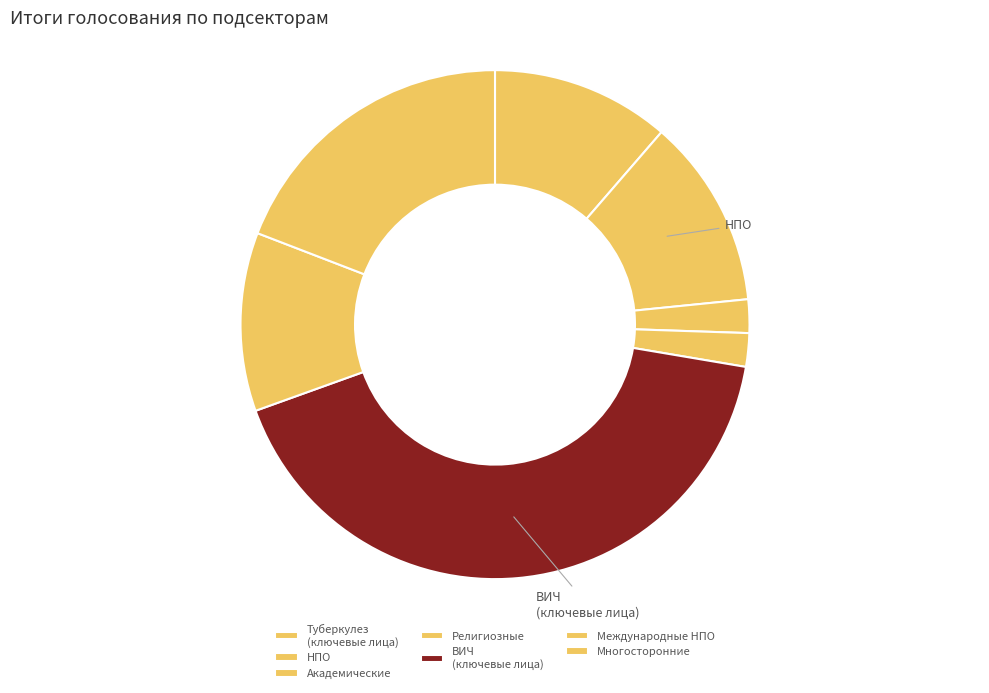

Count the number of slices in the pie.

7